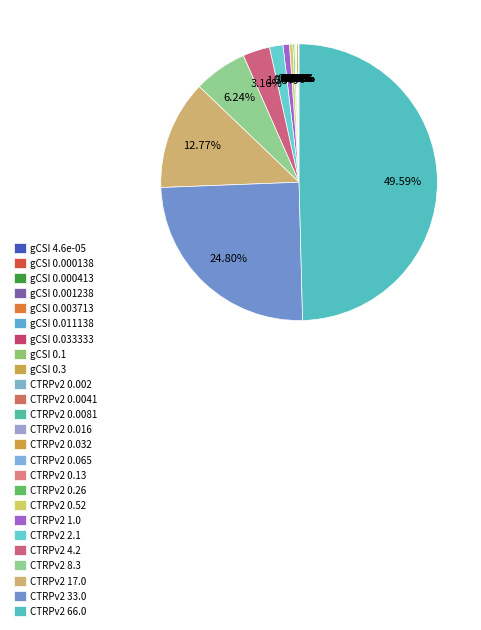

To the nearest percent, what is the combined percentage of CTRPv2 0.002 and CTRPv2 4.2?

3%